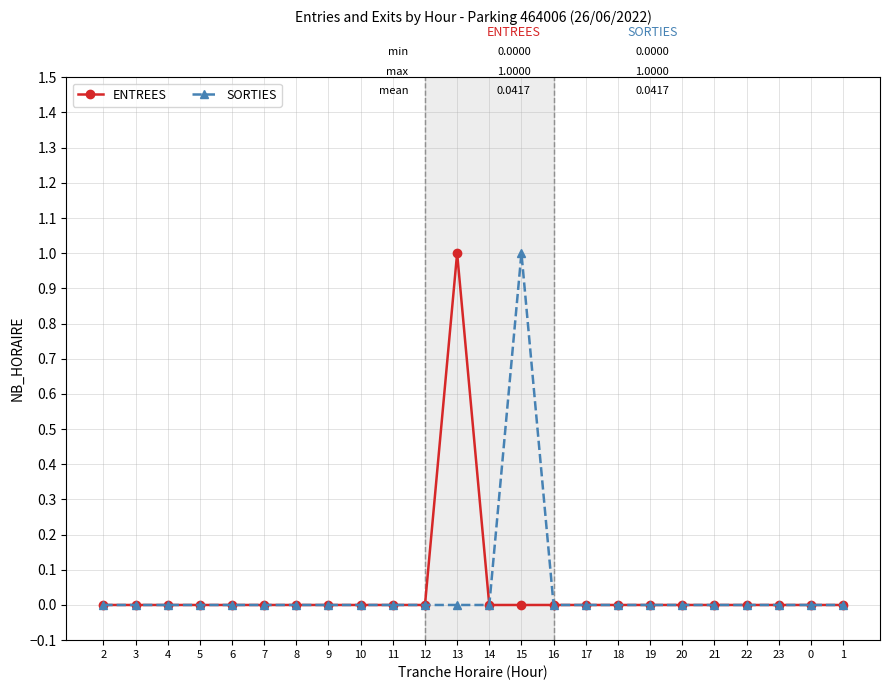

True or false: ENTREES has a value of 1 at 19.

False